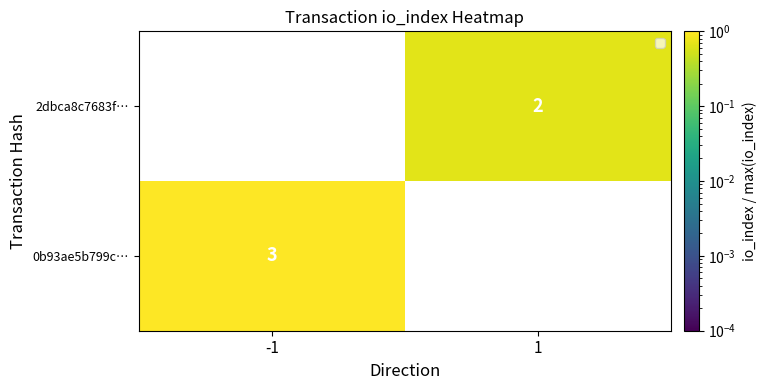

The 0b93ae5b799c… series shows 3 at -1. True or false?

True